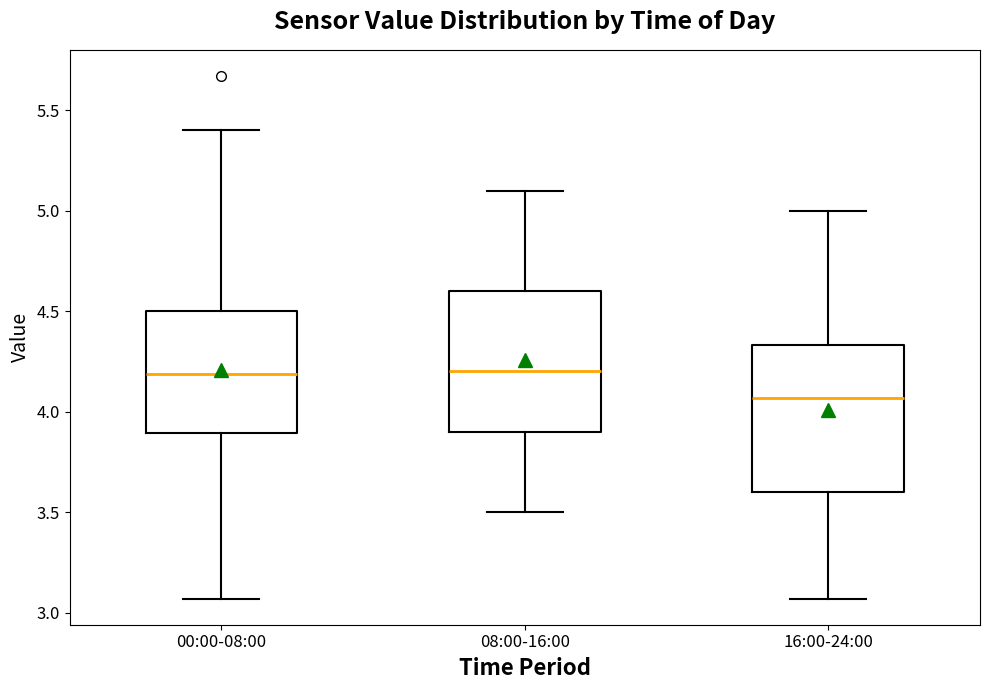

Where does the upper whisker of the box for 16:00-24:00 end on the y-axis? The values are not printed on the chart, so give them approximately, as read against the axis.

5.00